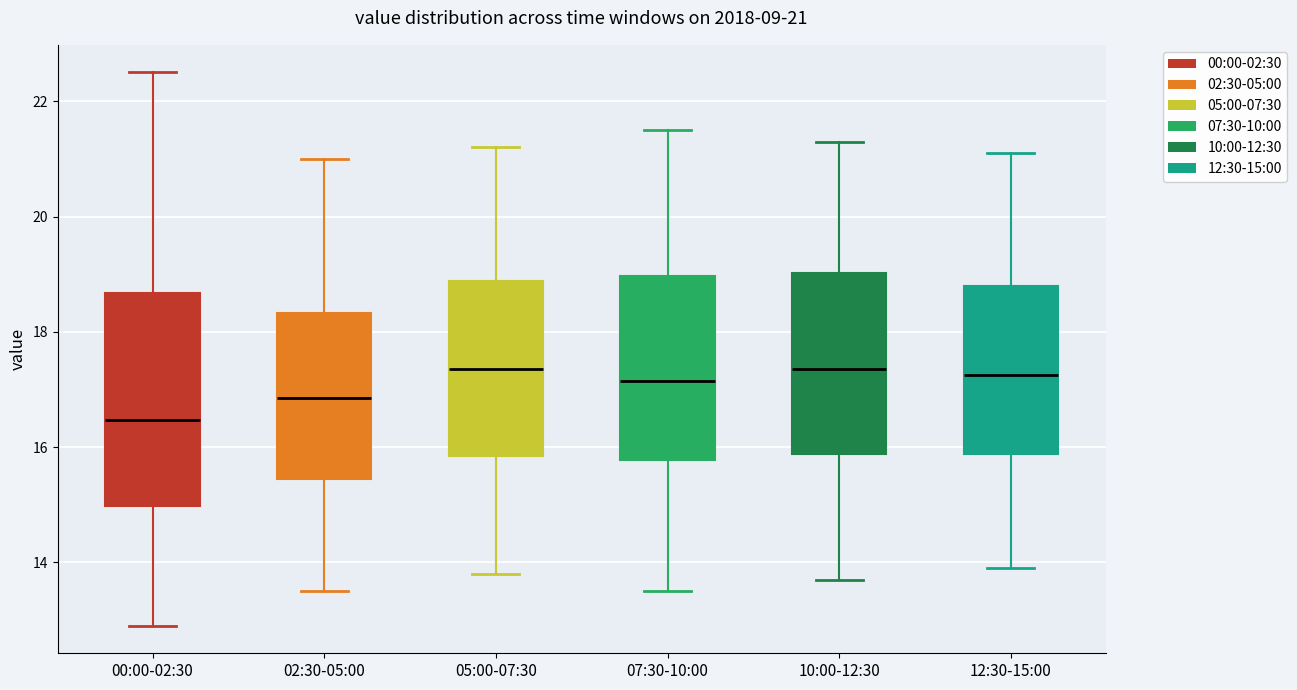

Which box's median line is the lowest?

00:00-02:30